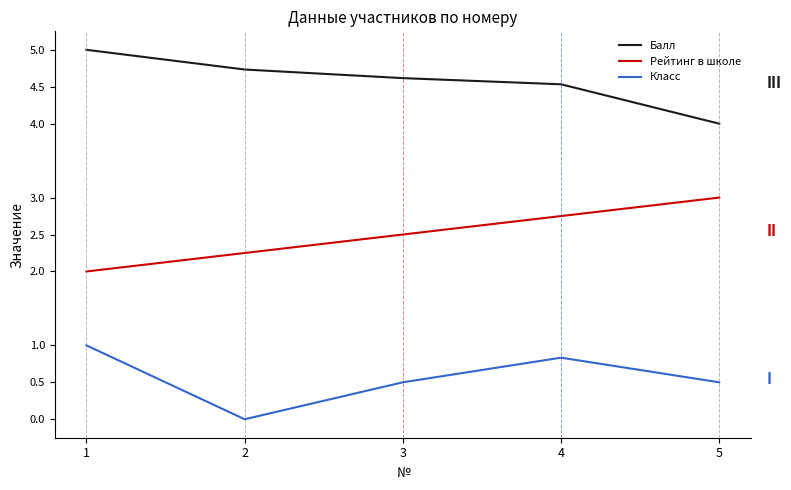

True or false: Класс and Балл intersect in this chart.

False